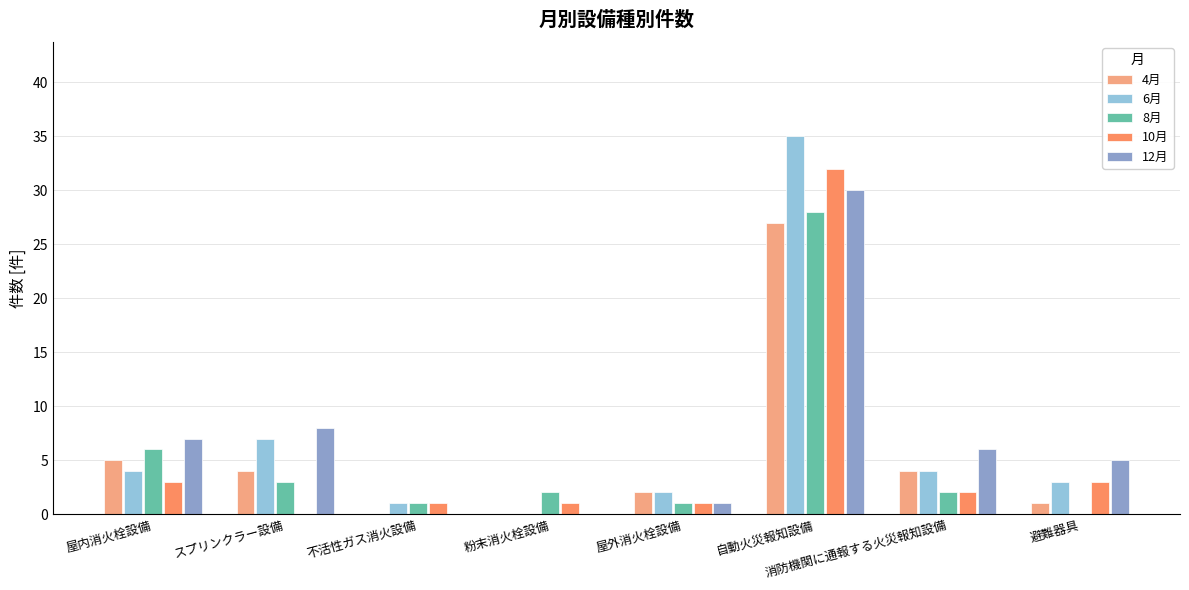

Which series changed the most between 屋内消火栓設備 and 不活性ガス消火設備?

12月